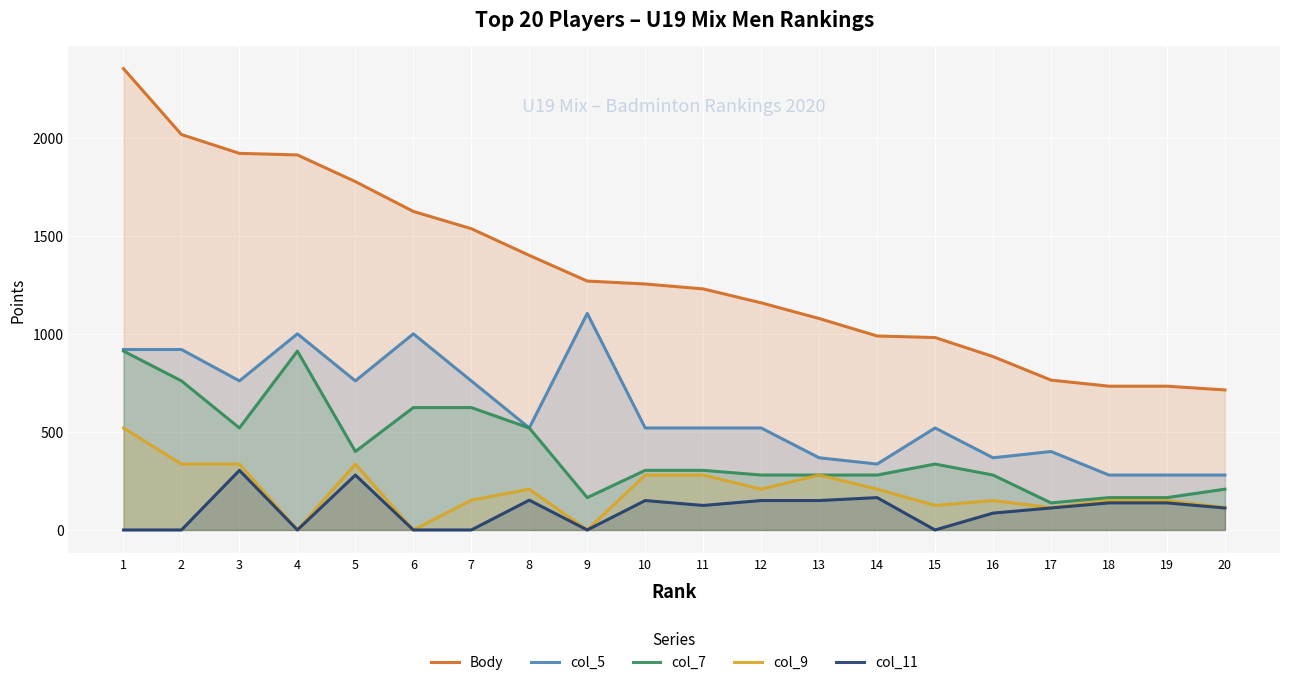

At which category does the chart reach its minimum across all series?

4